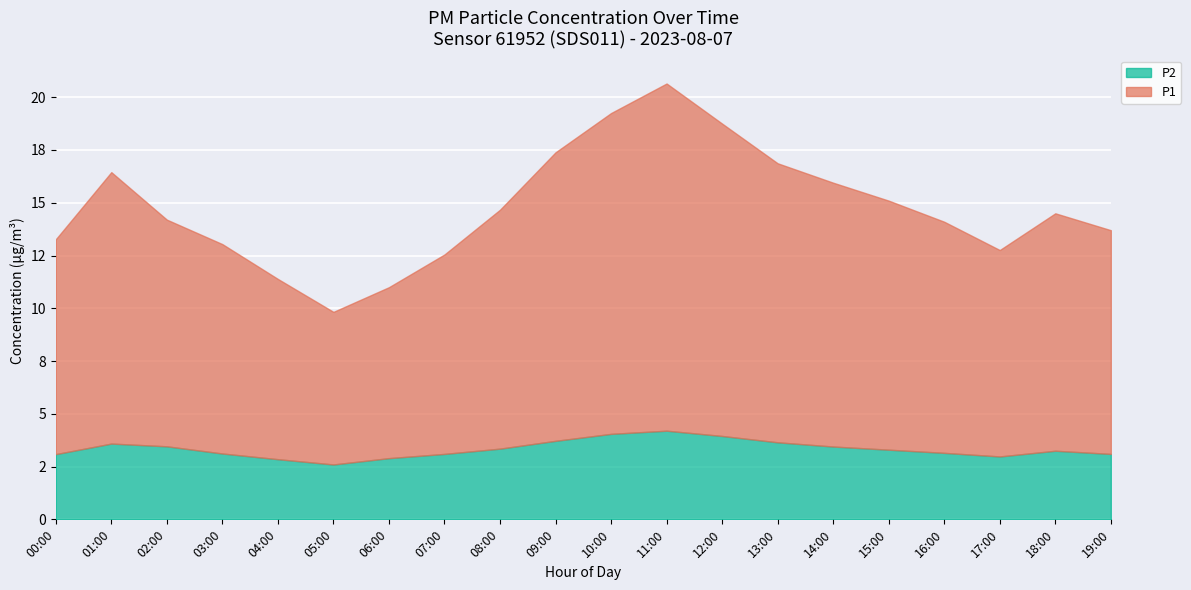

Count the number of data series in this chart.

2